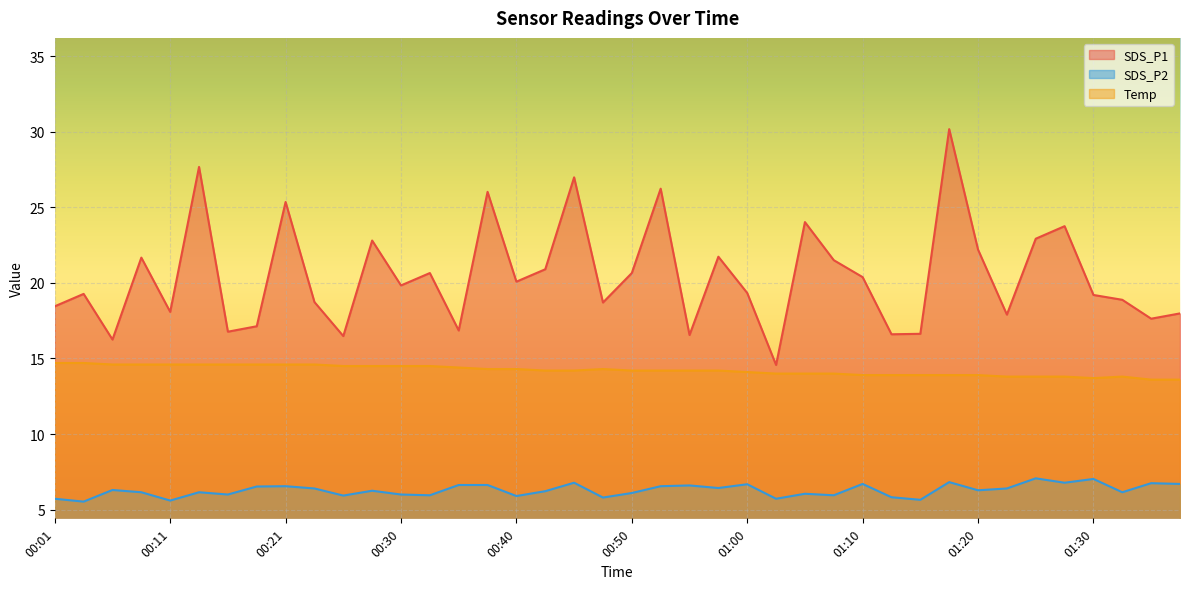

At which label does Temp reach its peak?

00:01